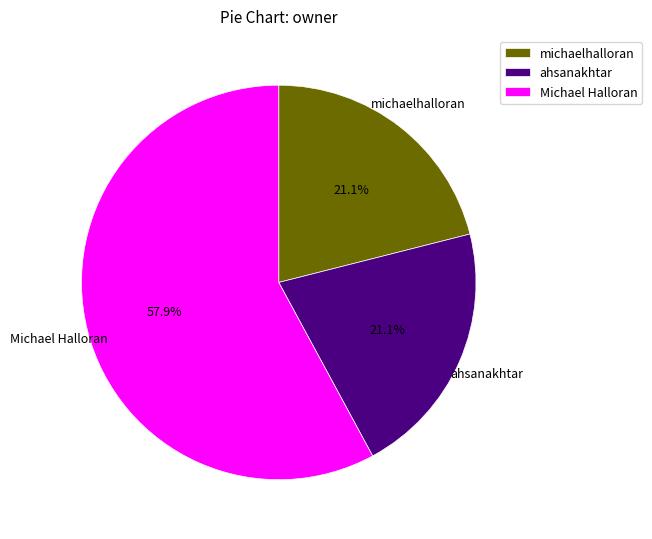

To the nearest percent, what percentage of the pie is ahsanakhtar?

21%